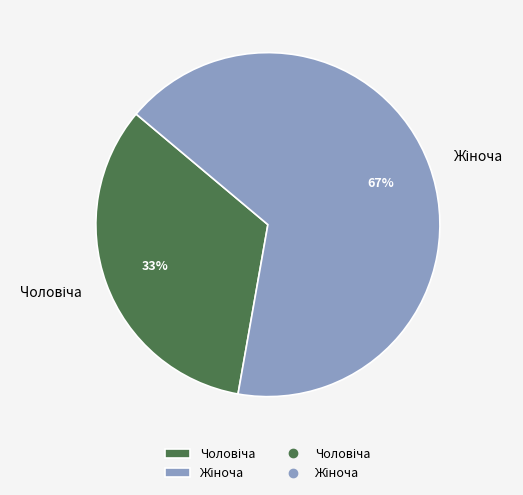

Is there a majority slice in this chart?

Yes